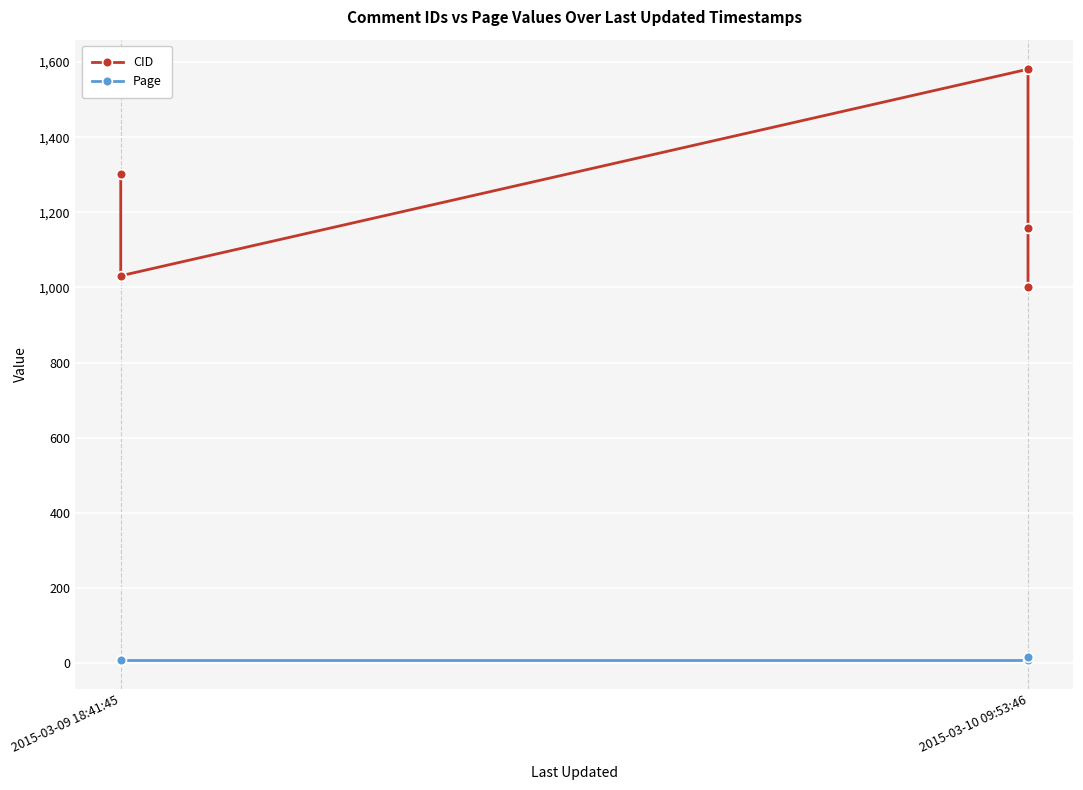

Where is the first local maximum for CID?

2015-03-10 09:53:46